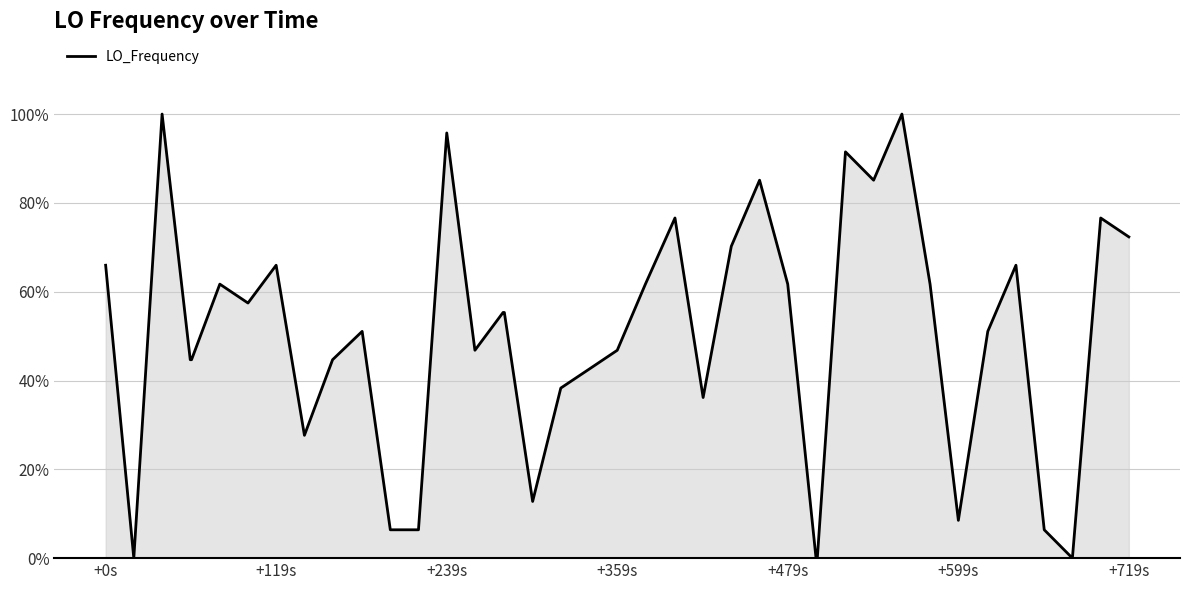

Does the chart have visible grid lines?

Yes